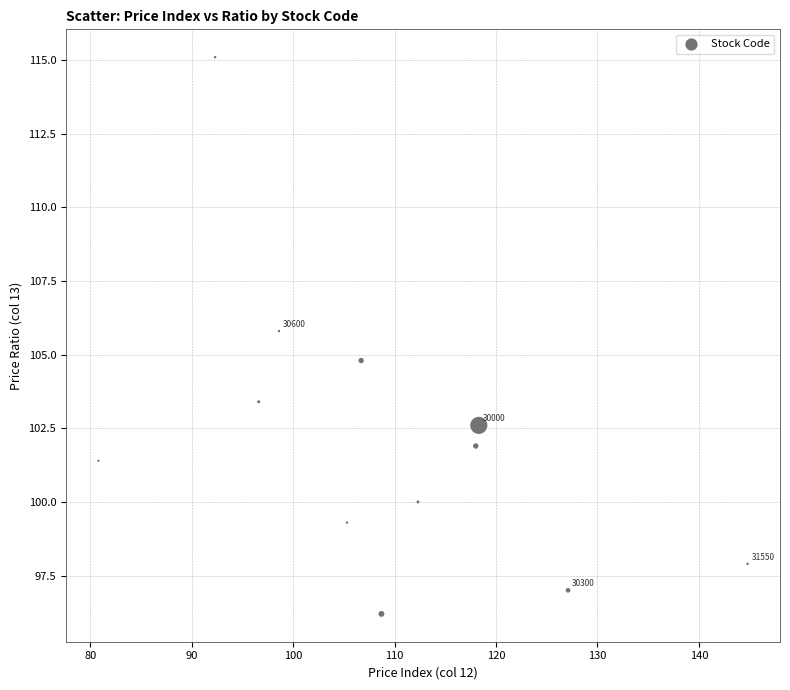

What is the range of Y values (max minus min)?

18.9